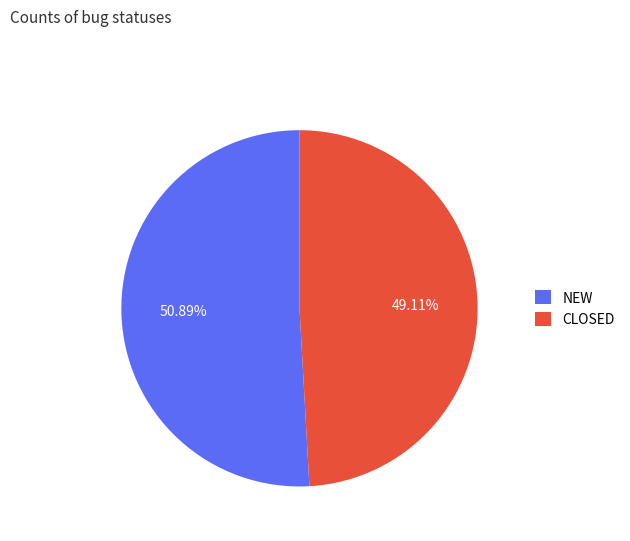

To the nearest percent, what is the difference between the NEW and CLOSED slice percentages?

2%